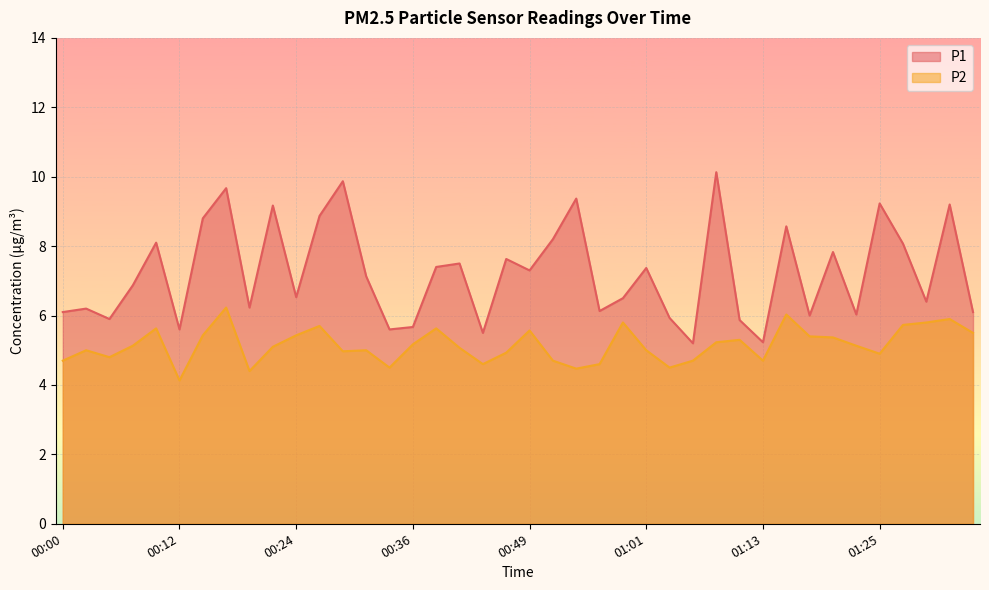

Reading left to right, list all the values displayed in this chart.

P1: 00:00=6.1	00:02=6.2	00:05=5.9	00:07=6.9	00:10=8.1	00:12=5.6	00:15=8.8	00:17=9.7	00:19=6.2	00:22=9.2	00:24=6.5	00:27=8.9	00:29=9.9	00:32=7.1	00:34=5.6	00:36=5.7	00:39=7.4	00:41=7.5	00:44=5.5	00:46=7.6	00:49=7.3	00:51=8.2	00:53=9.4	00:56=6.1	00:58=6.5	01:01=7.4	01:03=5.9	01:06=5.2	01:08=10.1	01:10=5.9	01:13=5.2	01:15=8.6	01:18=6.0	01:20=7.8	01:23=6.0	01:25=9.2	01:27=8.1	01:30=6.4	01:32=9.2	01:35=6.1
P2: 00:00=4.7	00:02=5.0	00:05=4.8	00:07=5.1	00:10=5.6	00:12=4.1	00:15=5.4	00:17=6.2	00:19=4.4	00:22=5.1	00:24=5.4	00:27=5.7	00:29=5.0	00:32=5.0	00:34=4.5	00:36=5.2	00:39=5.6	00:41=5.1	00:44=4.6	00:46=4.9	00:49=5.6	00:51=4.7	00:53=4.5	00:56=4.6	00:58=5.8	01:01=5.0	01:03=4.5	01:06=4.7	01:08=5.2	01:10=5.3	01:13=4.7	01:15=6.0	01:18=5.4	01:20=5.4	01:23=5.1	01:25=4.9	01:27=5.7	01:30=5.8	01:32=5.9	01:35=5.5